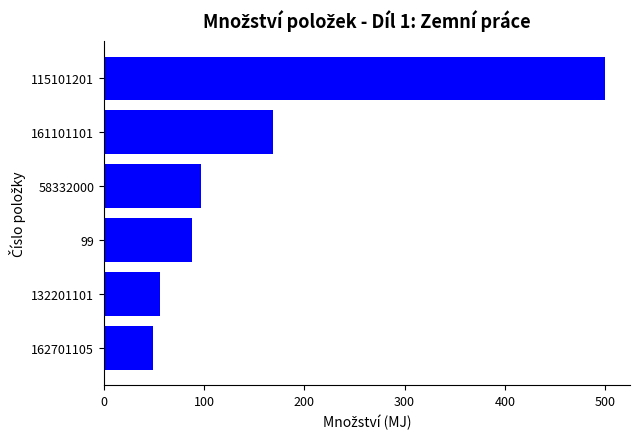

How many distinct data groups are displayed?

1